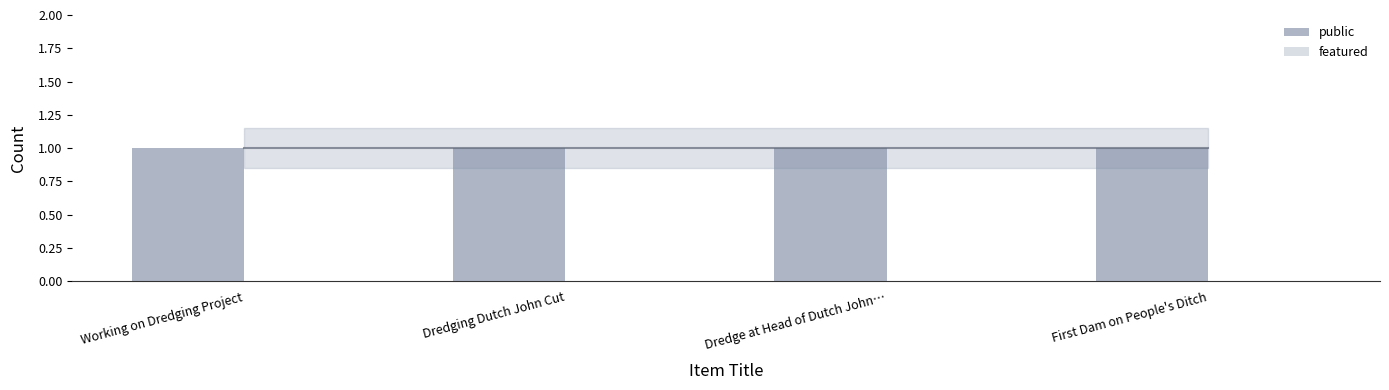

What position from the right is Dredge at Head of Dutch John…?

2